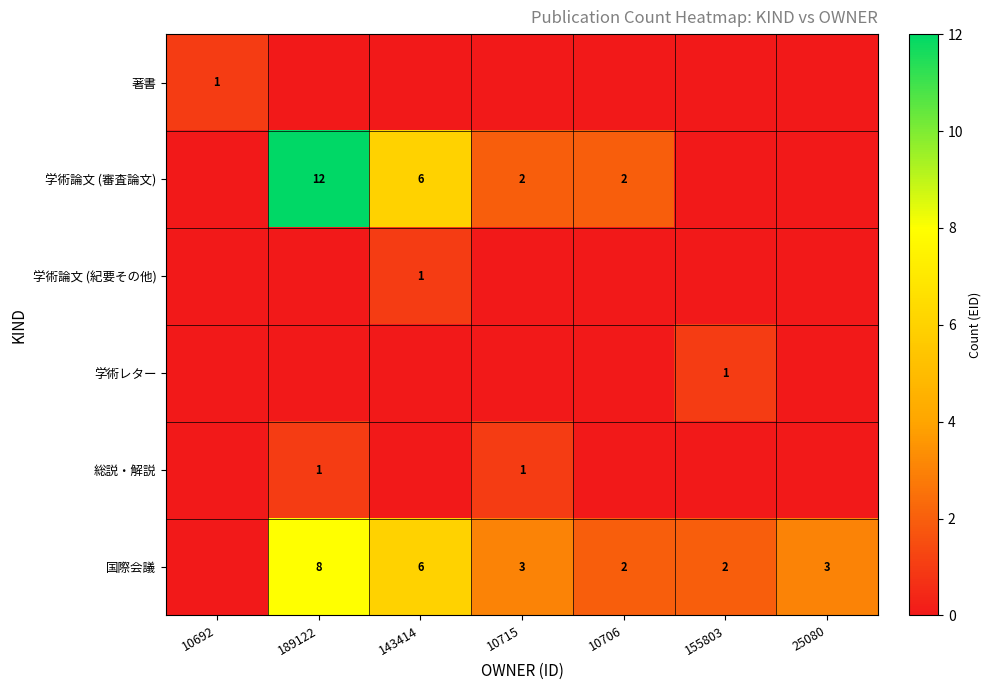

Count the number of data series in this chart.

6